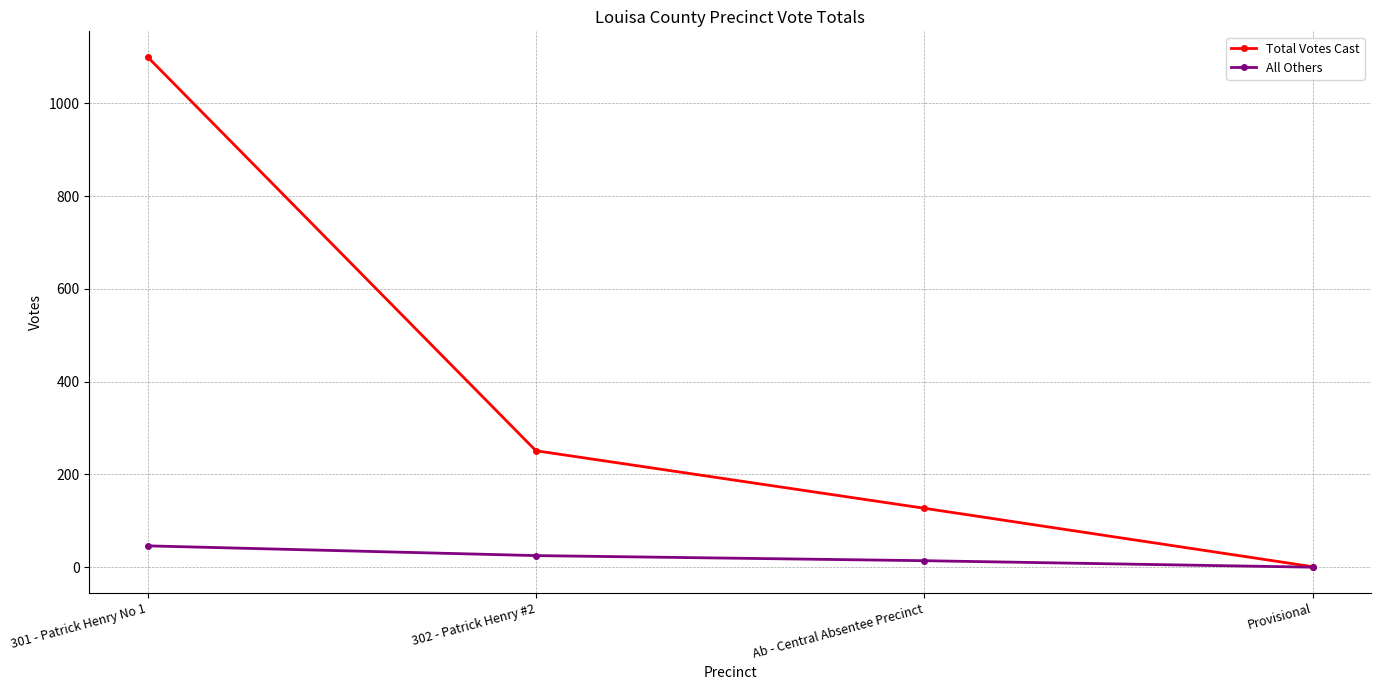

What is the average value of the All Others series?

21